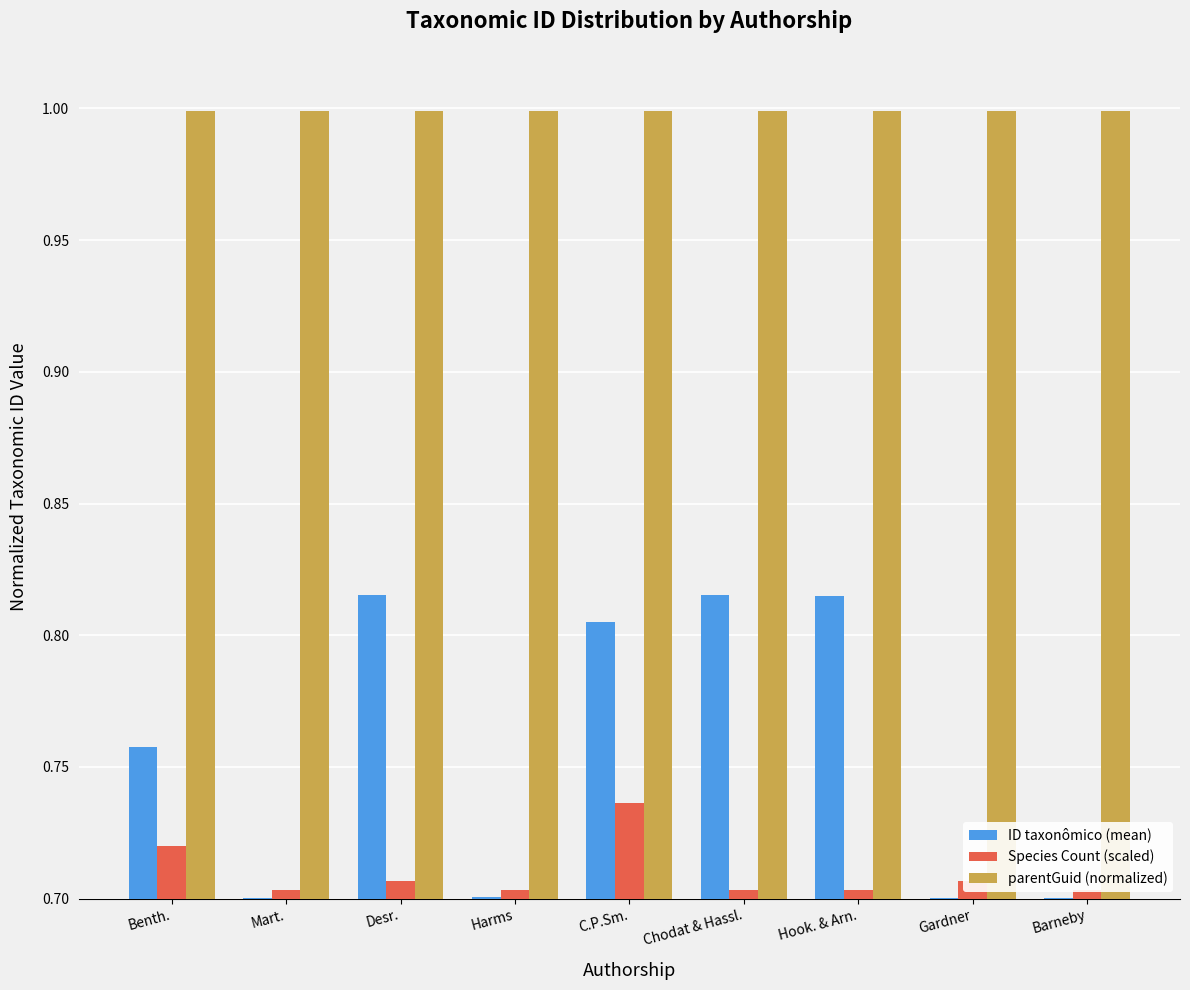

The ID taxonômico (mean) series shows 0.7 at Mart.. True or false?

True